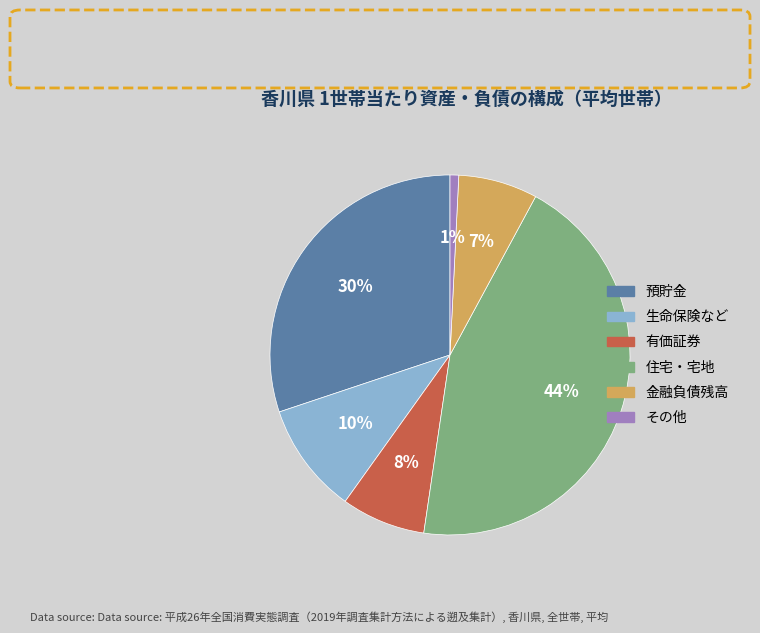

Count the number of slices in the pie.

6